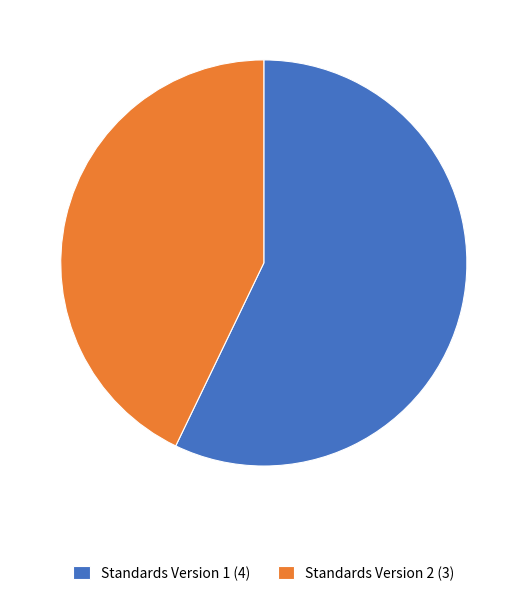

The Standards Version 2 (3) slice represents 33% of the pie. True or false?

False